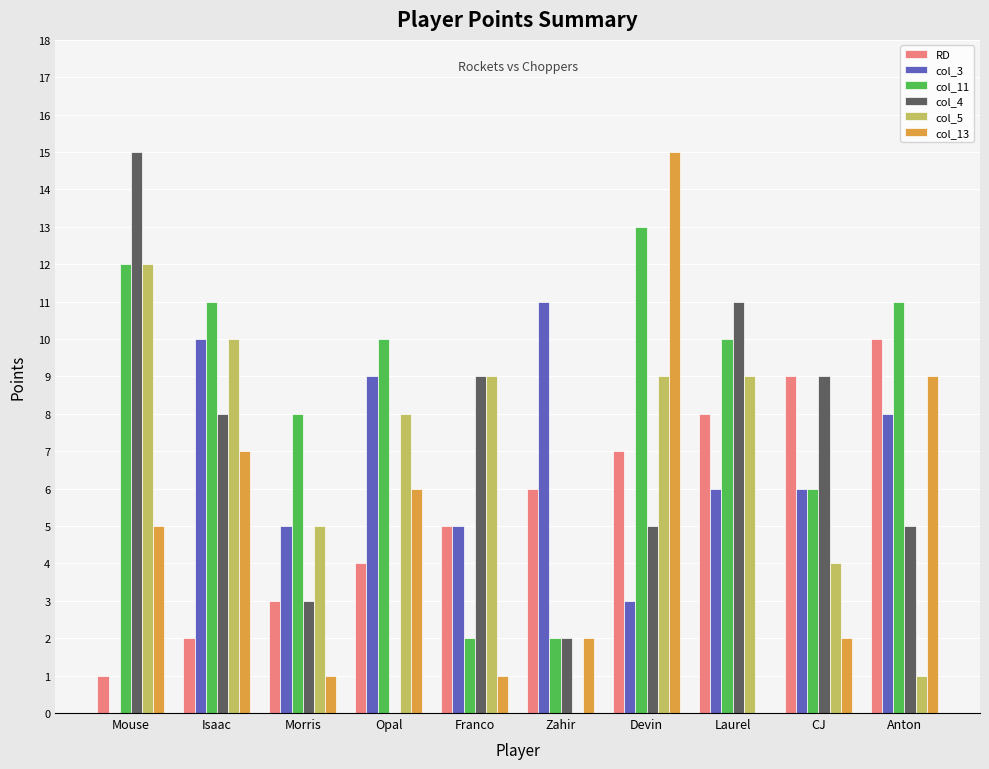

Is the value of col_3 at Isaac greater than the value of RD at Mouse?

Yes